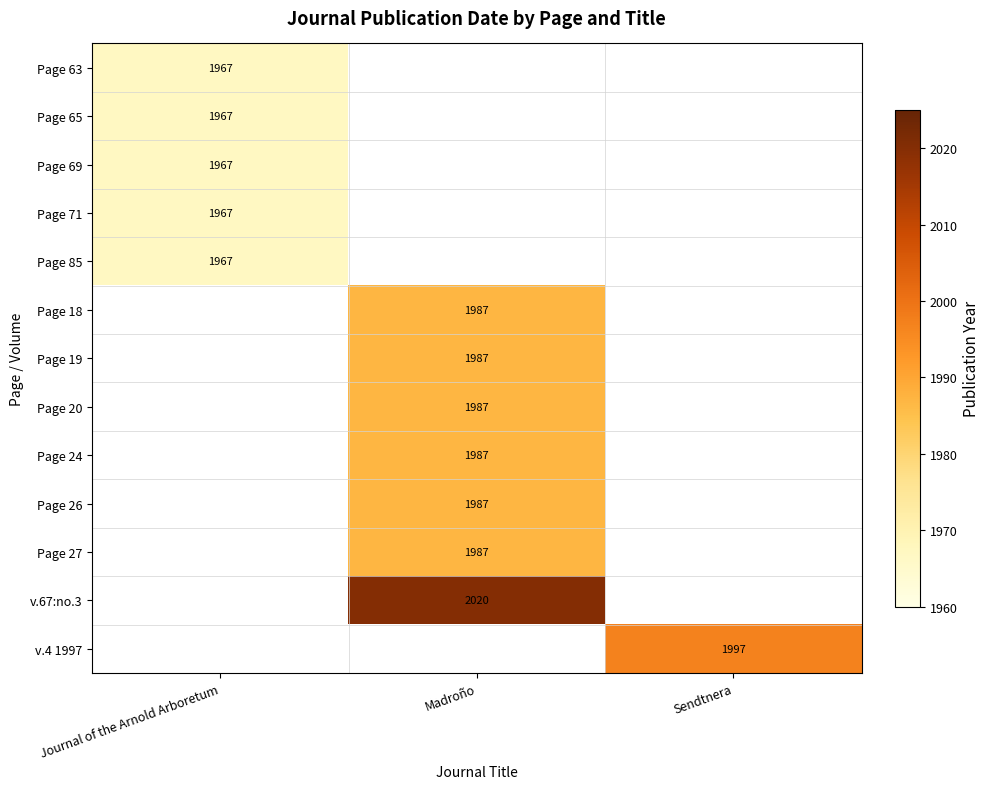

The Page 65 series shows 1967 at Journal of the Arnold Arboretum. True or false?

True